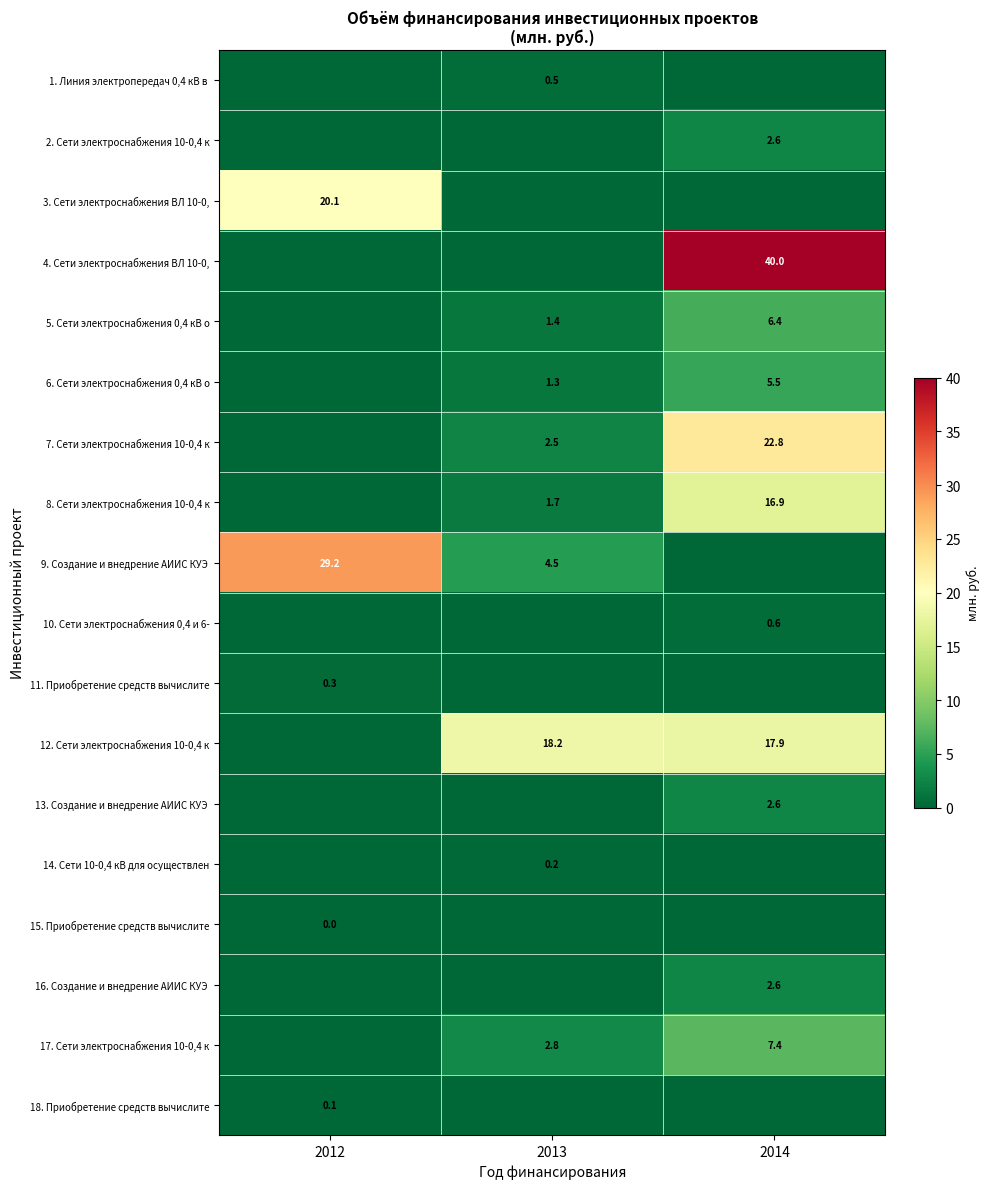

Is it true that 12. Сети электроснабжения 10-0,4 к equals 17.9 at 2014?

True